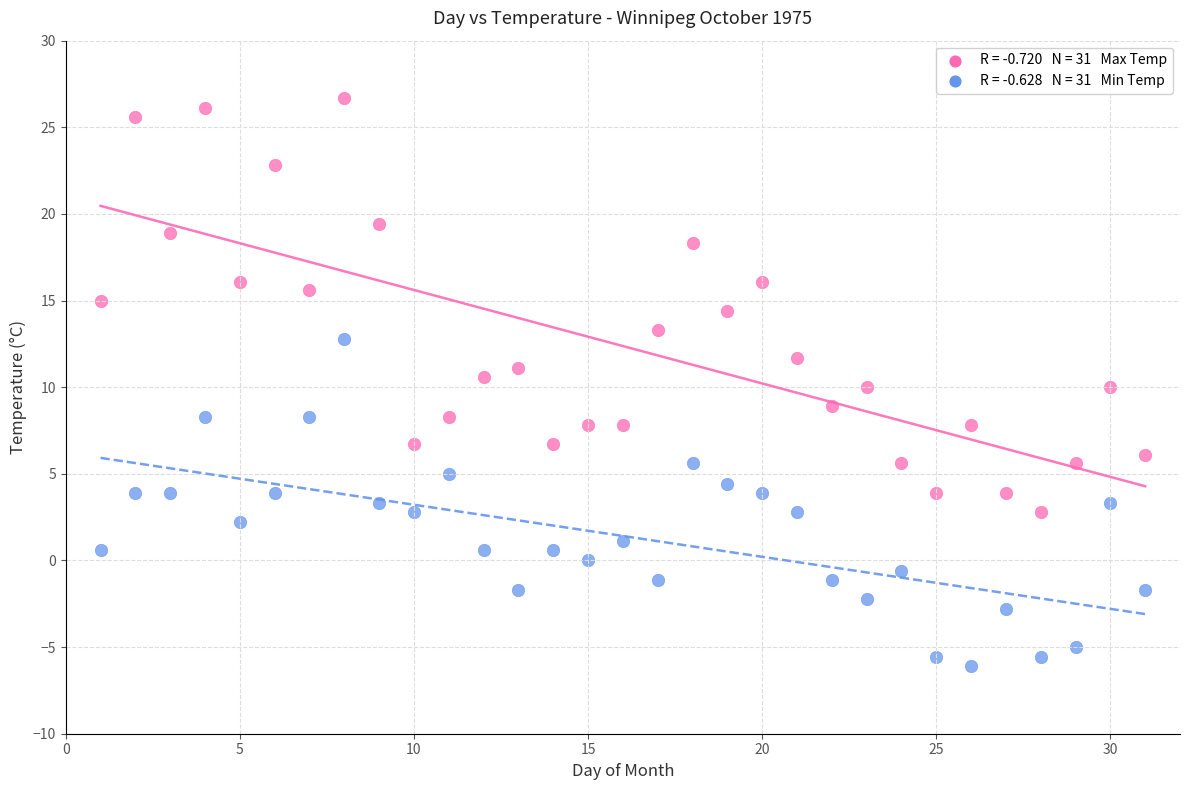

Across all data points, what is the range of Y values (max minus min)?

32.8